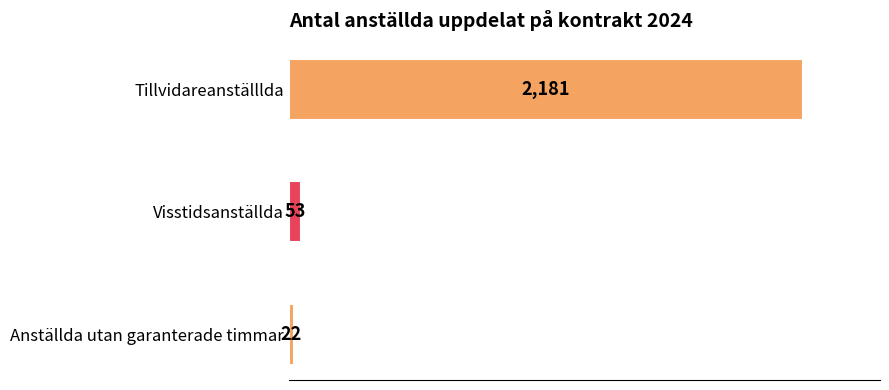

What is the change in value from Tillvidareanställlda to Visstidsanställda?

-2128